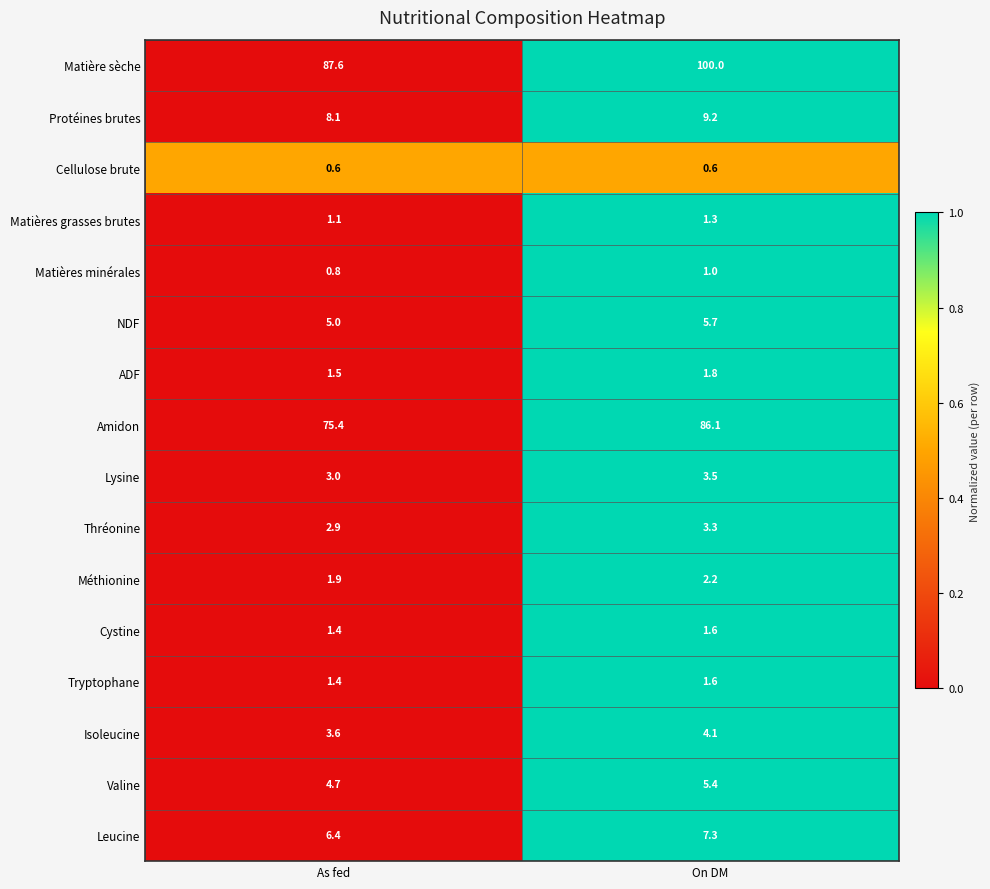

How many distinct data groups are displayed?

16